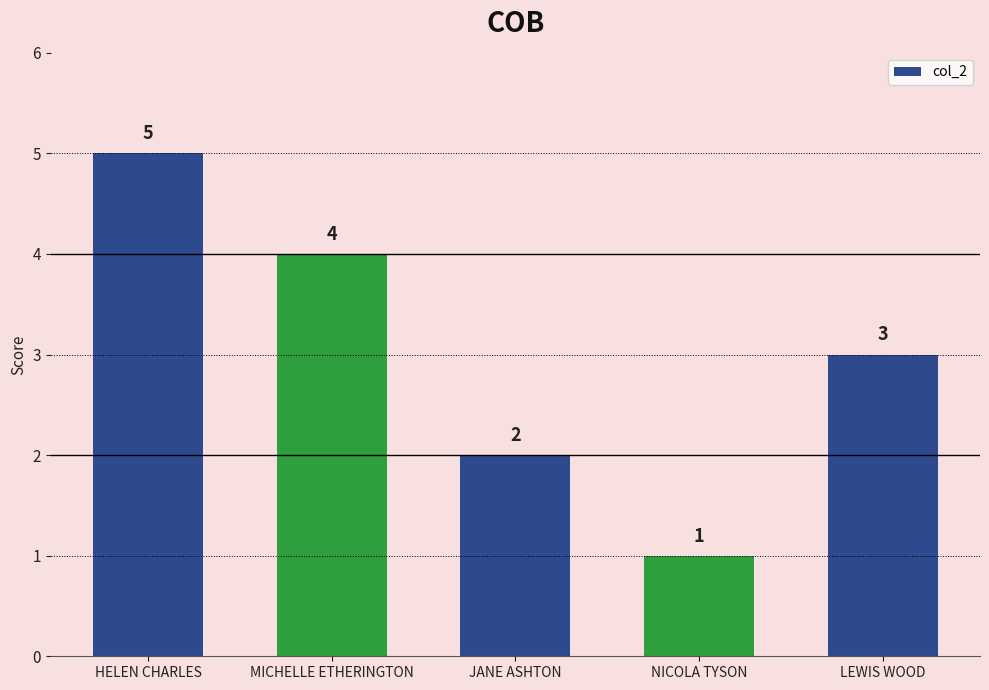

At which label is the value closest to 3?

LEWIS WOOD